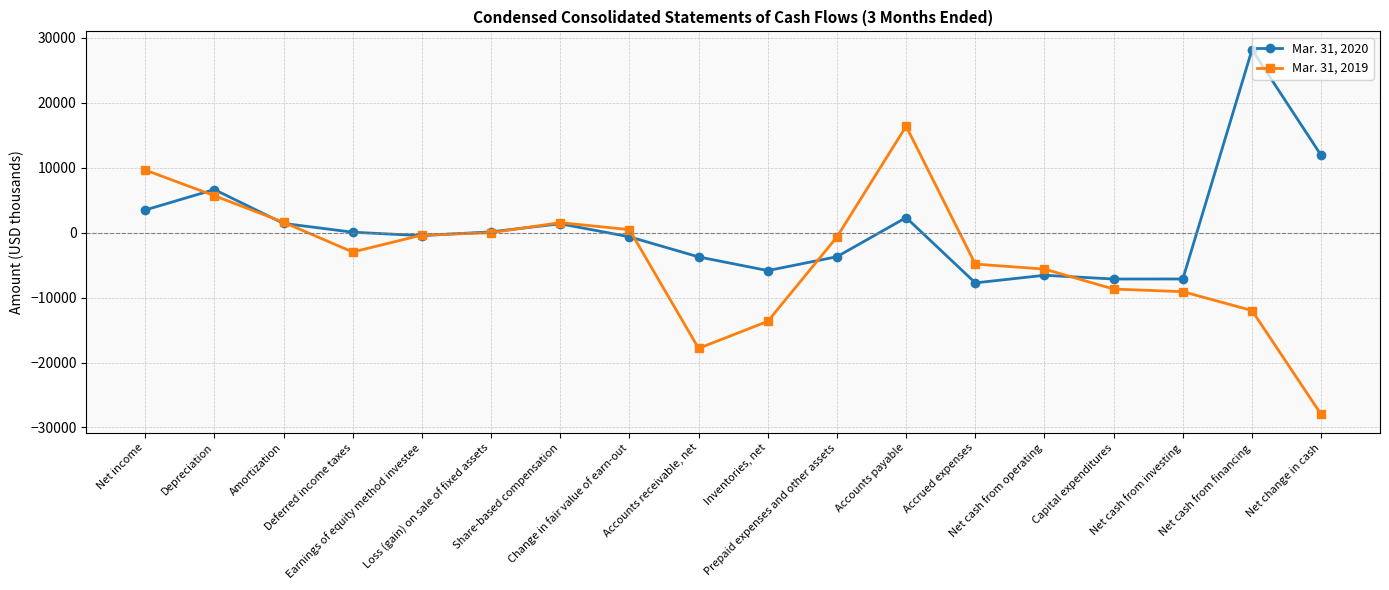

What are all the series names shown in the legend?

Mar. 31, 2020, Mar. 31, 2019